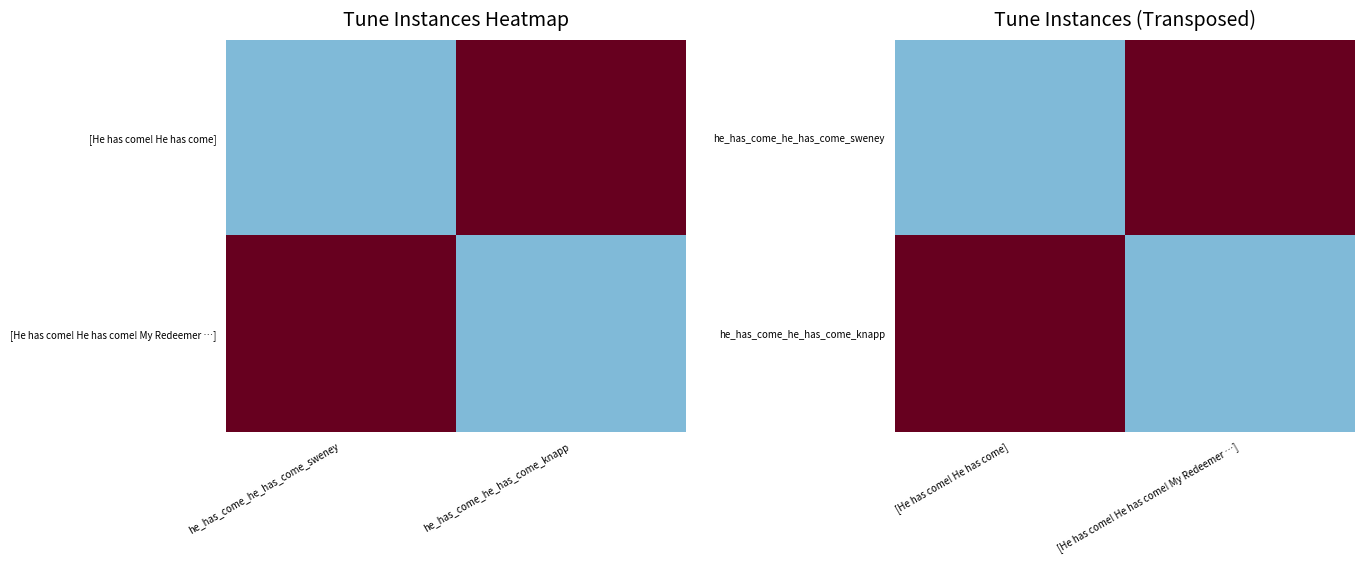

What is the maximum value for he_has_come_he_has_come_sweney?

25